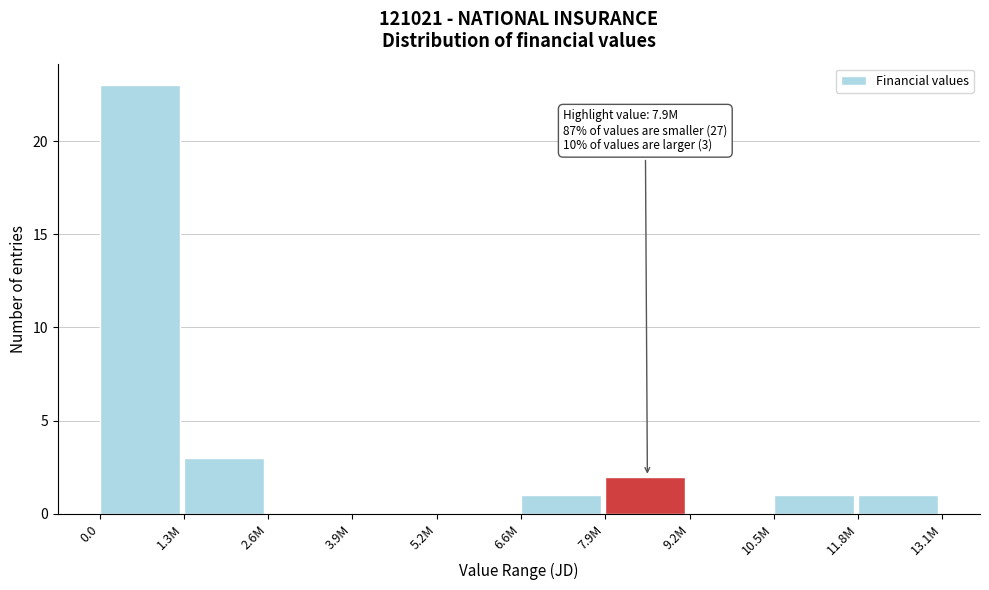

Reading left to right, transcribe all the data shown in this chart.

0.0=23	1.3M=3	2.6M=0	3.9M=0	5.2M=0	6.6M=1	7.9M=2	9.2M=0	10.5M=1	11.8M=1